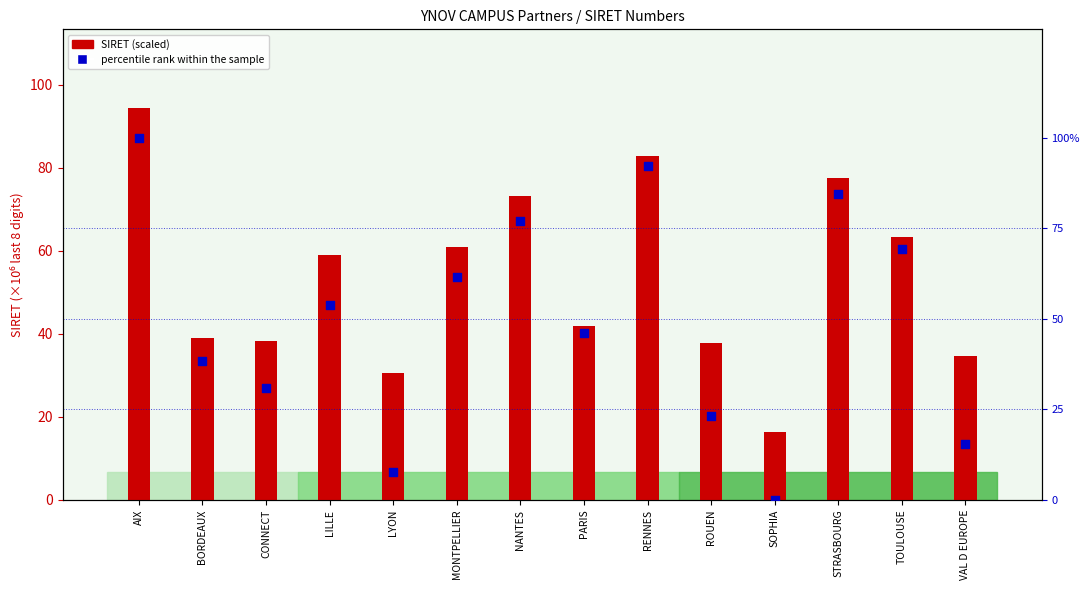

Which series contains the lowest Y value?

percentile rank within the sample